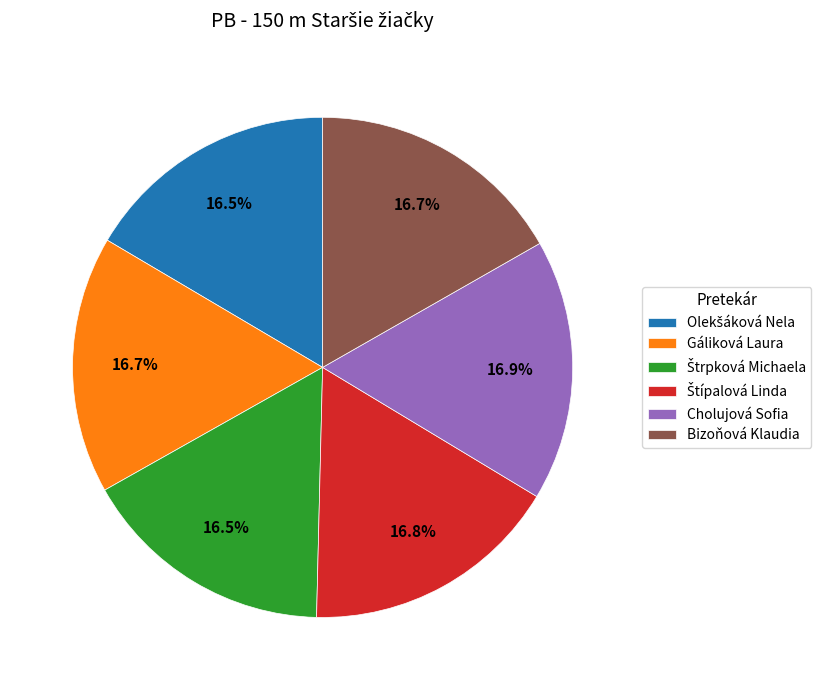

How many slices are in this pie chart?

6